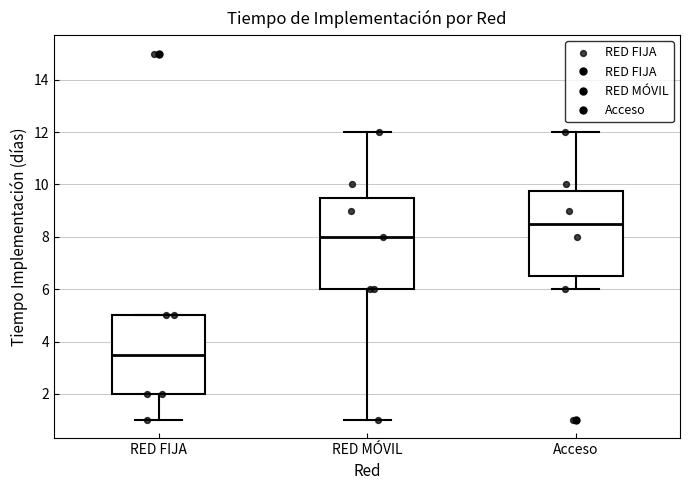

Reading left to right, transcribe this box plot: for each box, give where its median line is, the range the box spans, and where its two whiskers end, as read against the y-axis. The values are not printed on the chart, so give them approximately, as read against the axis.

RED FIJA: median 3.6, box 2.0 to 5.0, whiskers 1.0 to 5.0
RED MÓVIL: median 8.0, box 6.0 to 9.6, whiskers 1.0 to 12.0
Acceso: median 8.6, box 6.6 to 9.8, whiskers 6.0 to 12.0